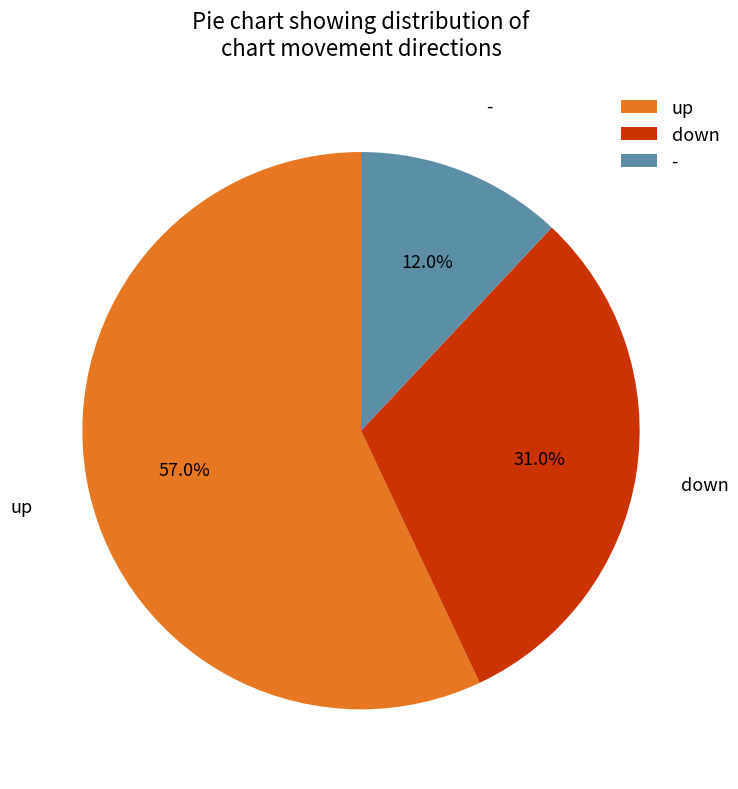

The - slice represents 12% of the pie. True or false?

True